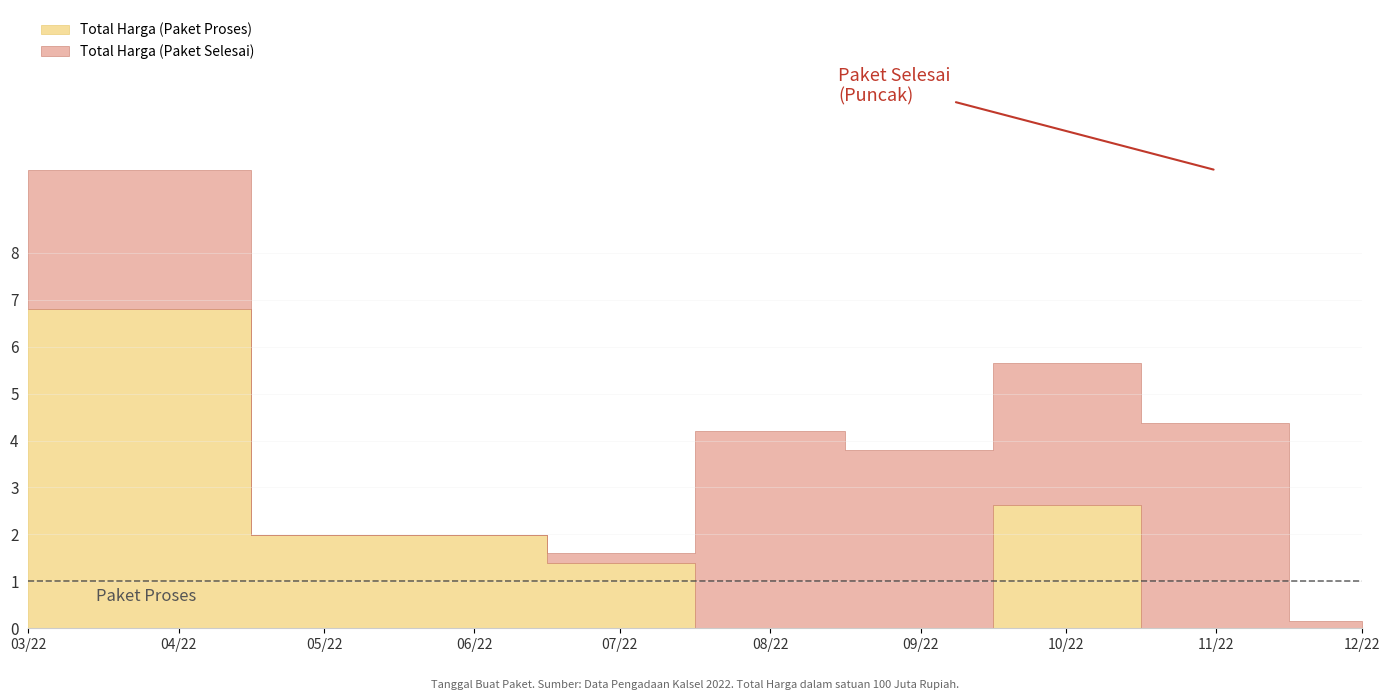

How many interior local valleys does the Total Harga (Paket Proses) series have?

1